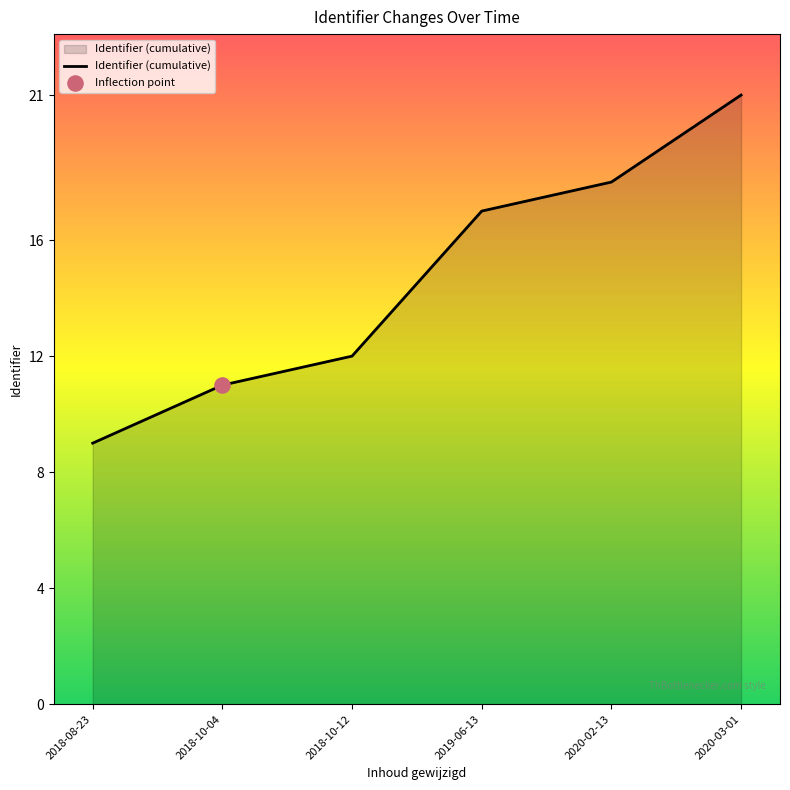

What is the change in value from 2020-02-13 to 2020-03-01?

+3